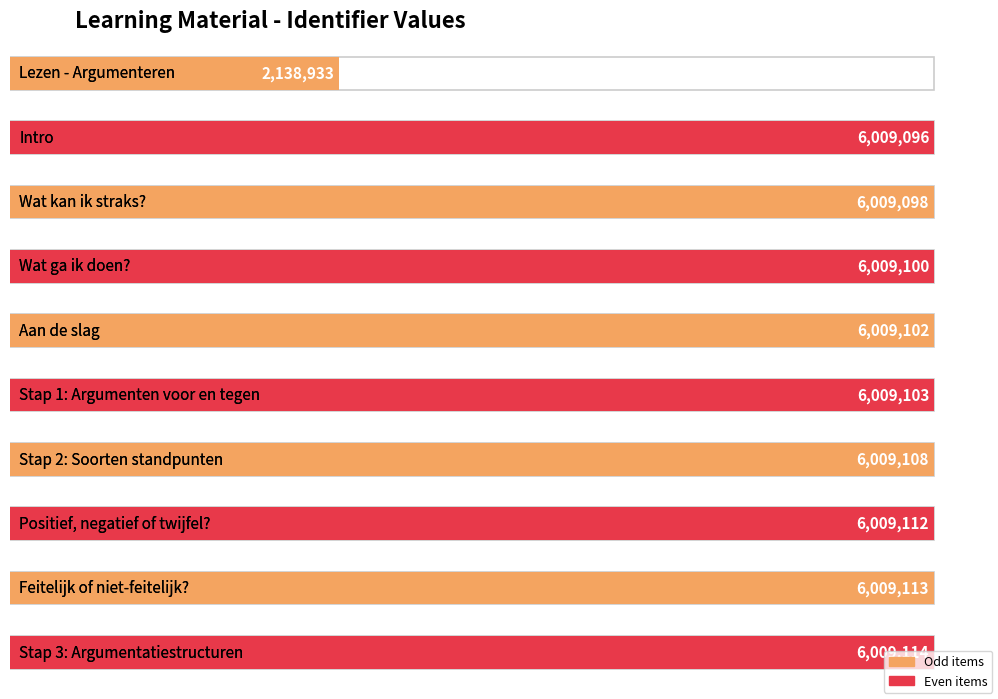

Is it true that the value at Aan de slag is 2682909?

False